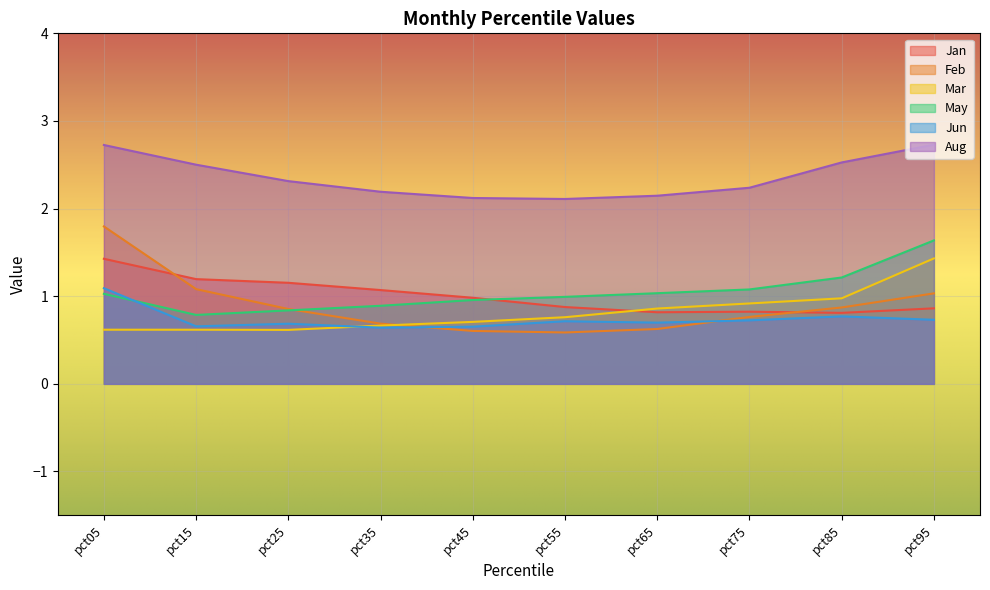

Which category has the highest value in the Jan series?

pct05